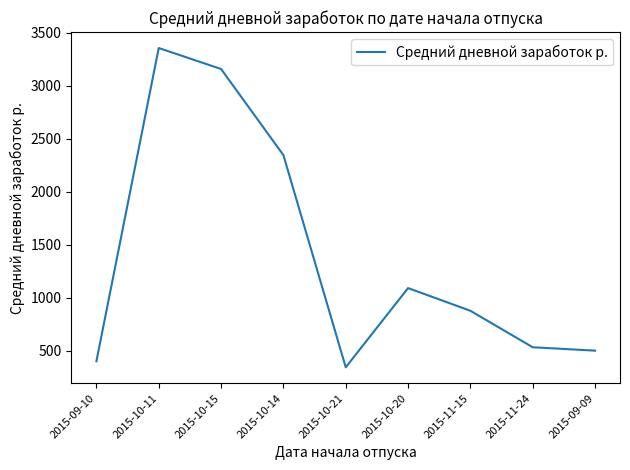

What is the difference between the maximum and minimum values?

3011